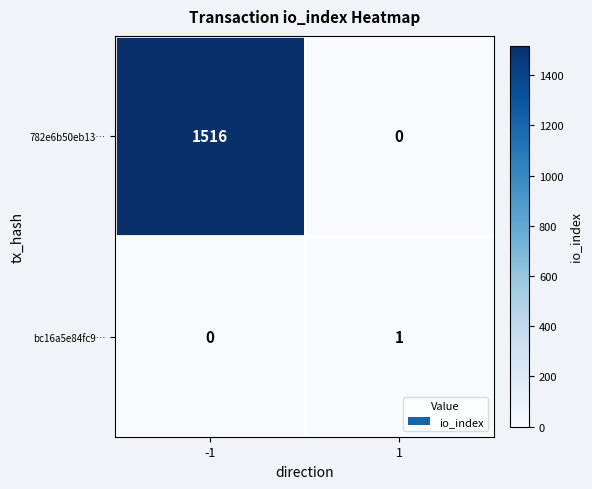

The value of bc16a5e84fc9… at 1 is 1. True or false?

True